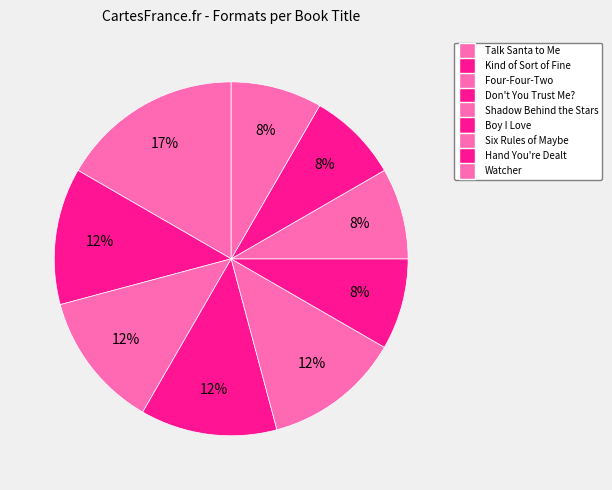

Is Watcher the majority of the pie?

No